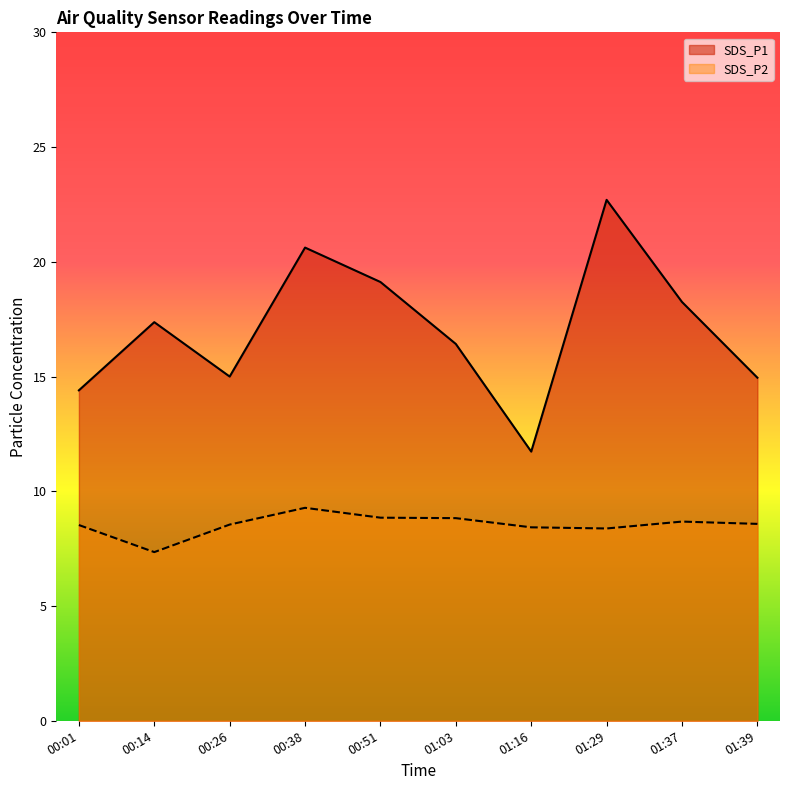

Reading left to right, list all the values displayed in this chart.

SDS_P1: 14.4	17.4	15.0	20.6	19.1	16.4	11.7	22.7	18.2	14.9
SDS_P2: 8.5	7.3	8.6	9.3	8.8	8.8	8.4	8.4	8.7	8.6